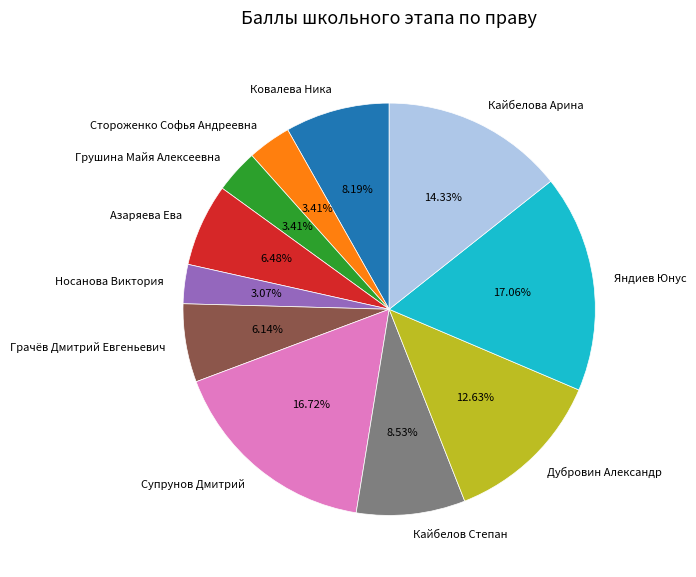

Is it true that Кайбелов Степан is 23% of the pie?

False